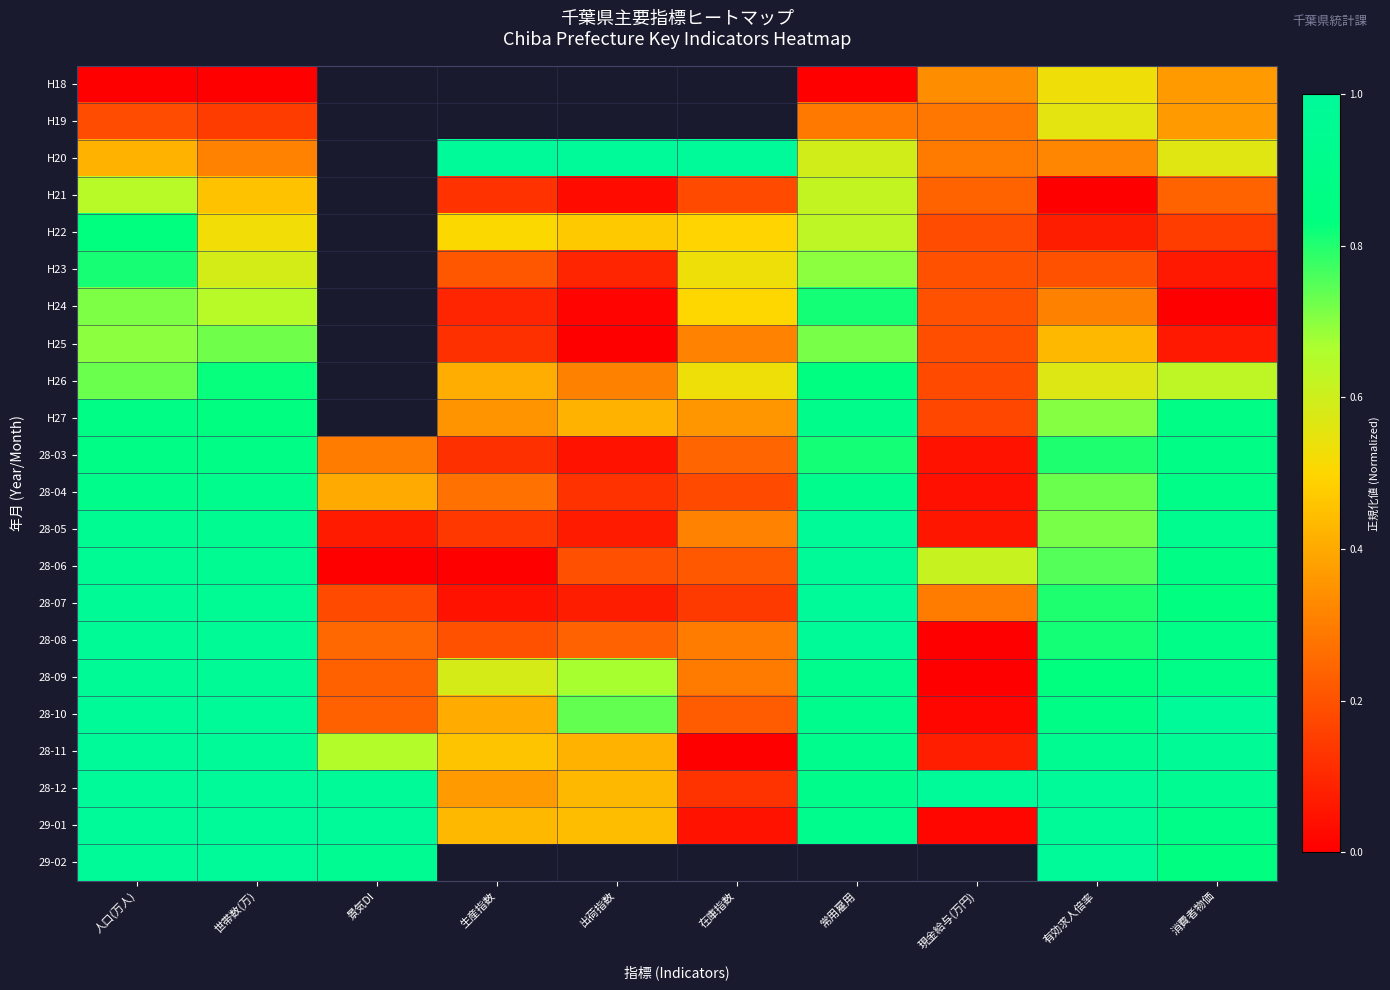

Which label corresponds to the largest value in the chart?

生産指数